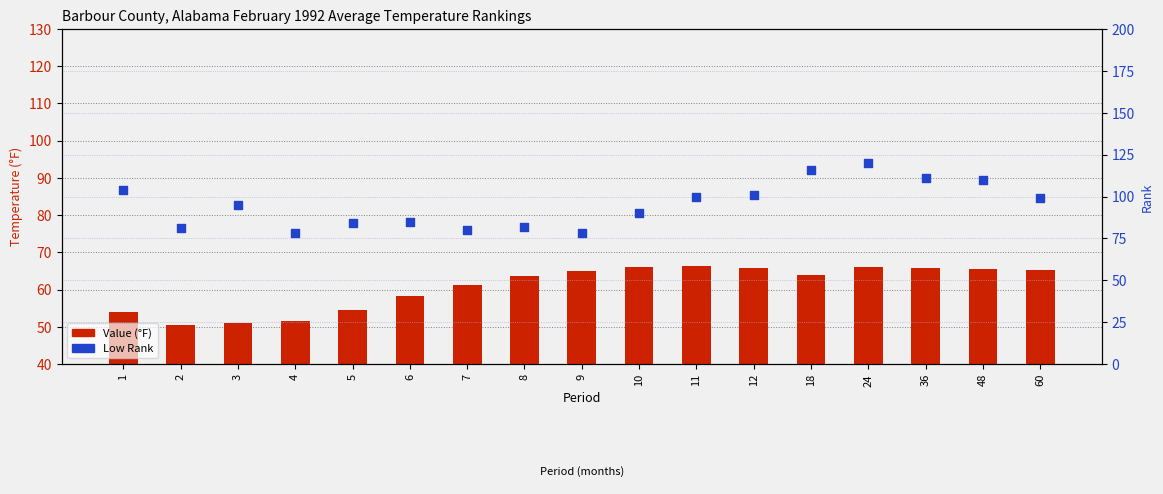

Which series reaches the maximum Y coordinate?

Low Rank